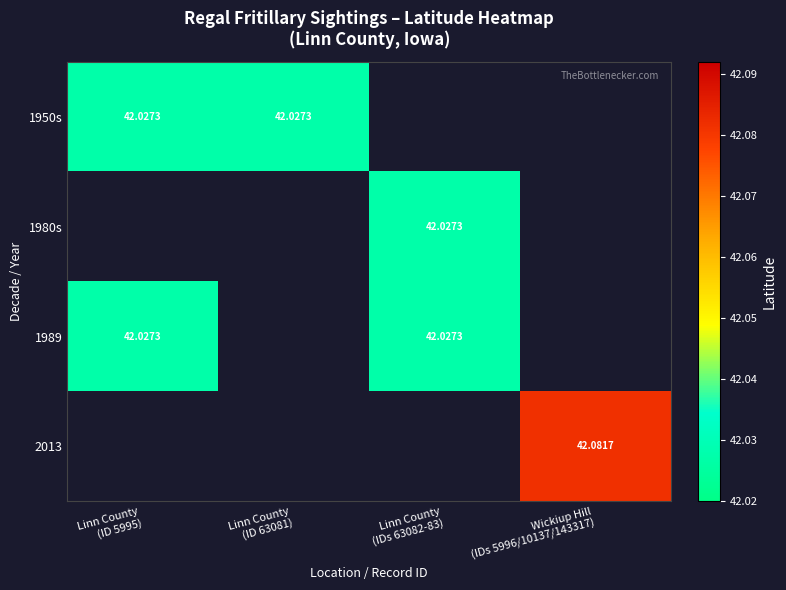

Which category has the highest value in the 2013 series?

Linn County (ID 5995)